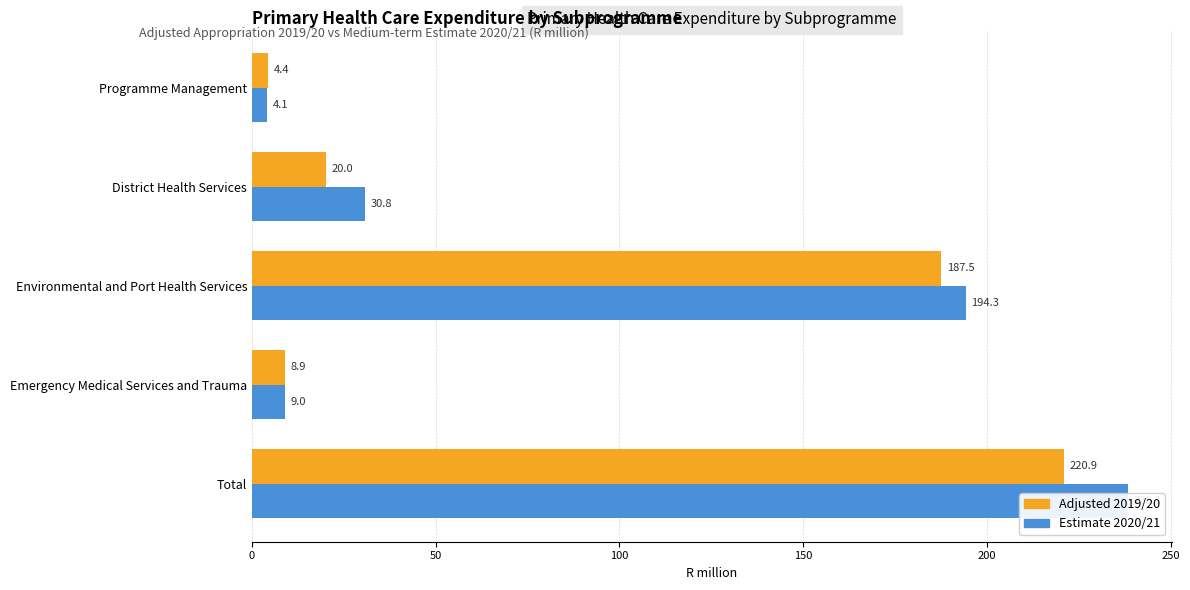

Between District Health Services and Environmental and Port Health Services, which series saw the biggest shift?

Adjusted 2019/20